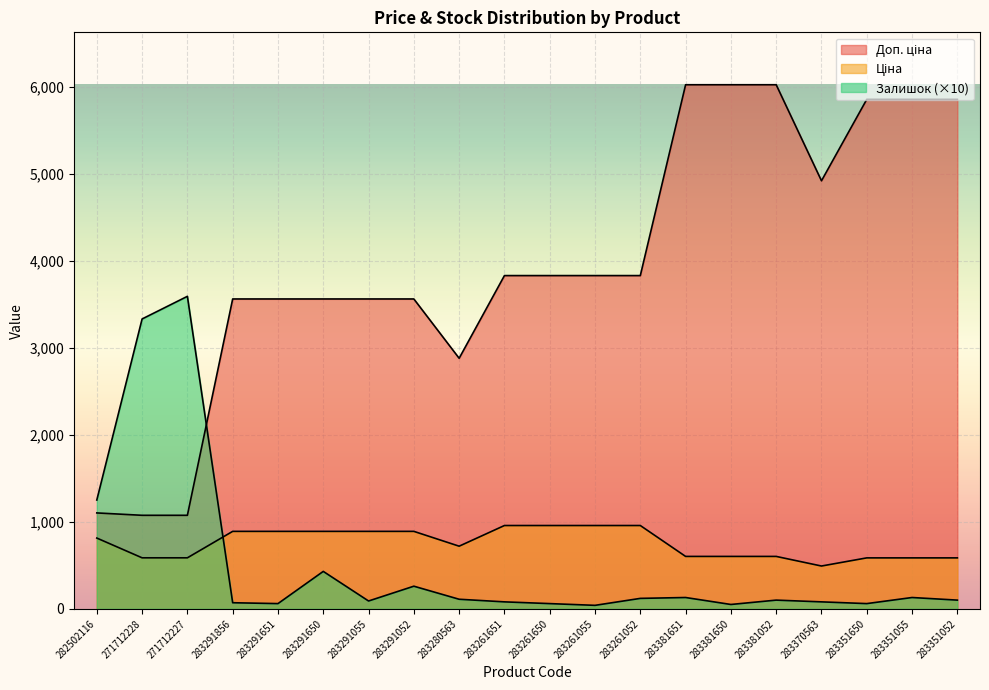

What is the total value across all series at 283291052?

4709.6